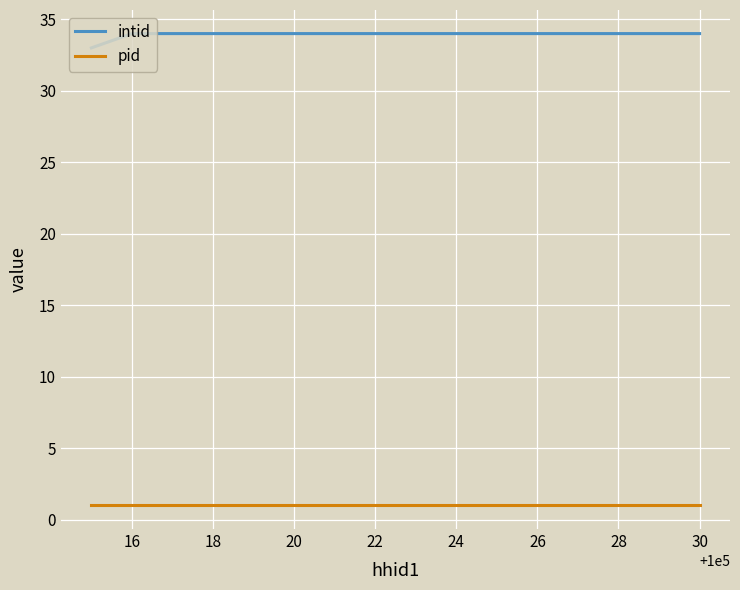

What is the sum of all pid values?

3